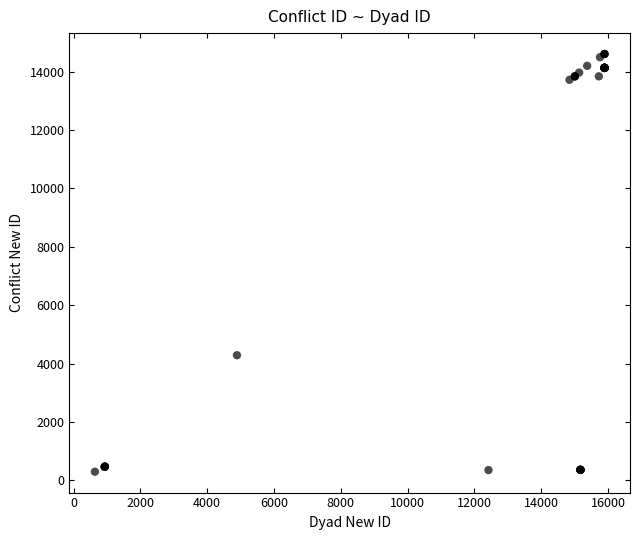

What Y value in the scatter plot is closest to 7451?

4287